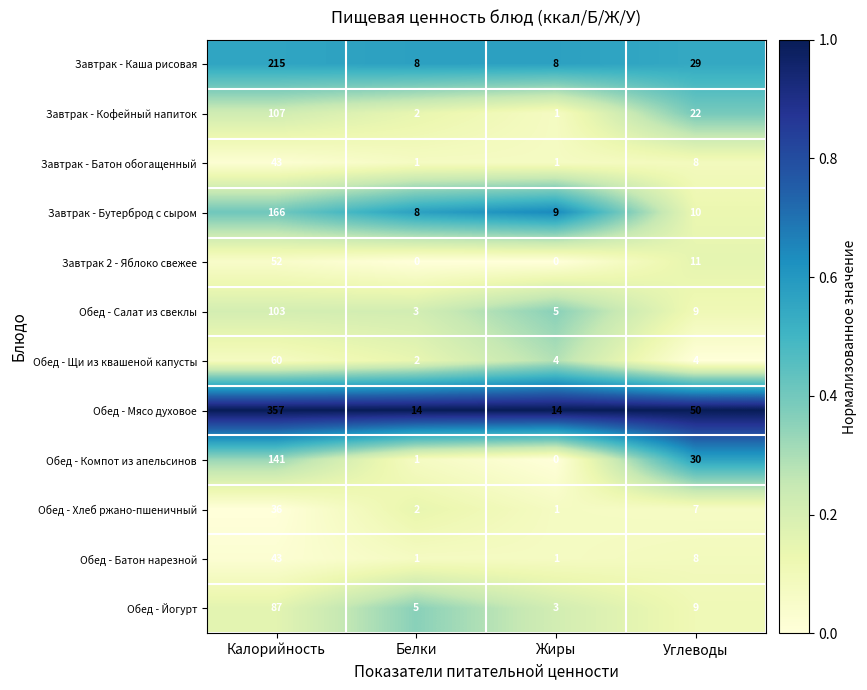

At which label does Обед - Йогурт reach its minimum?

Жиры